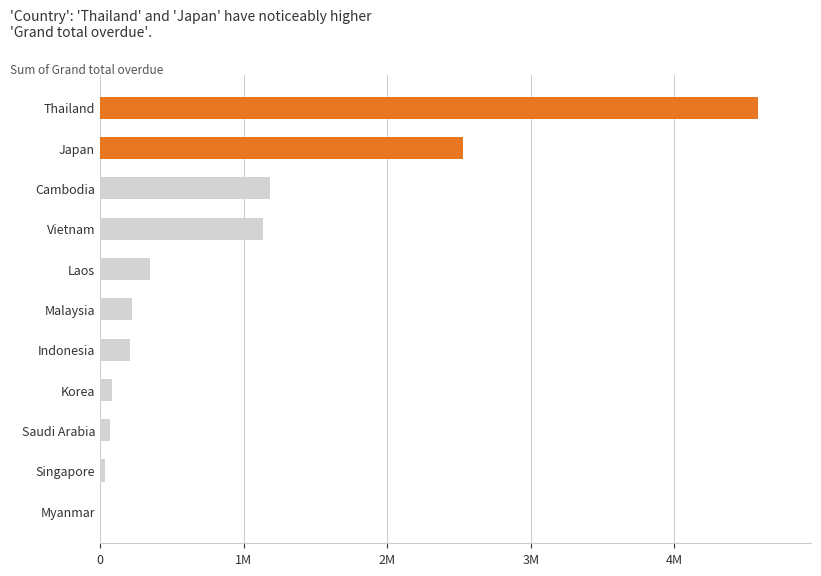

How many values are below 225835?

5